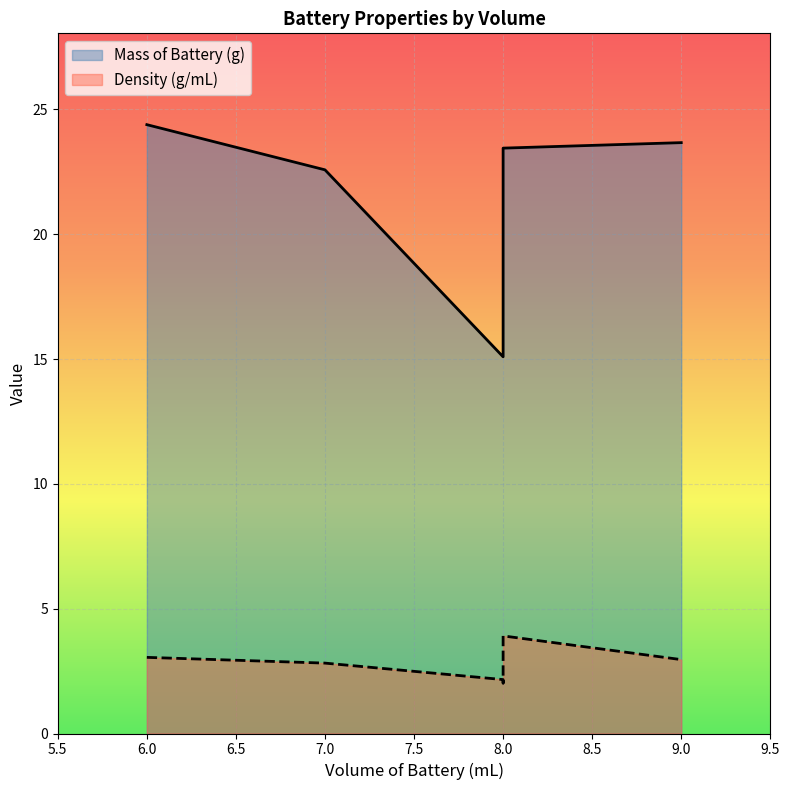

What is the minimum value for Density (g/mL)?

2.0